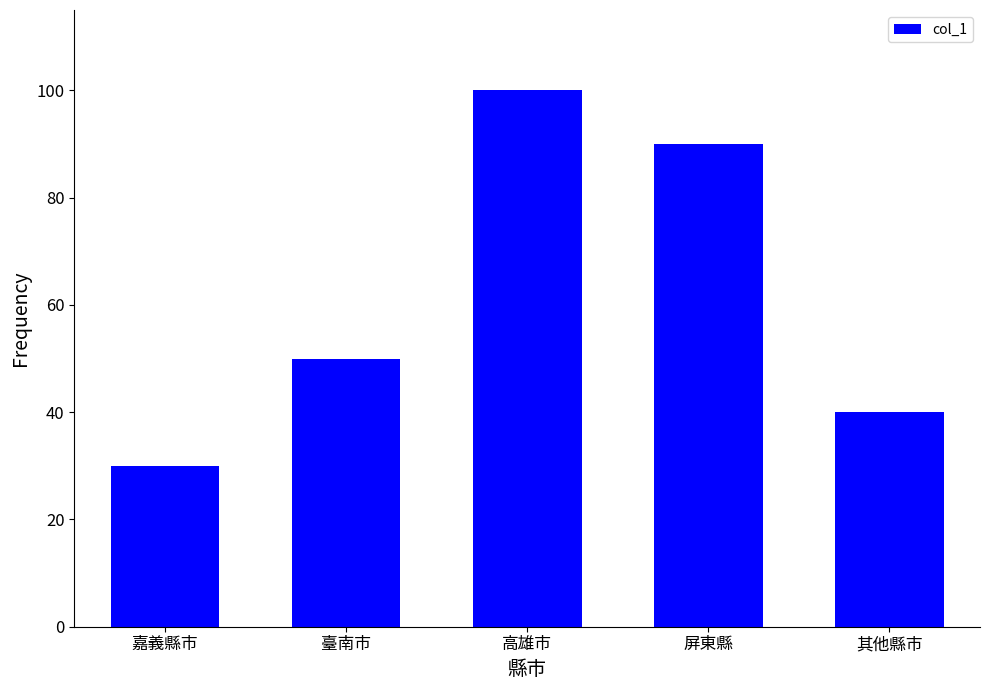

Between 嘉義縣市 and 其他縣市, which is larger?

其他縣市